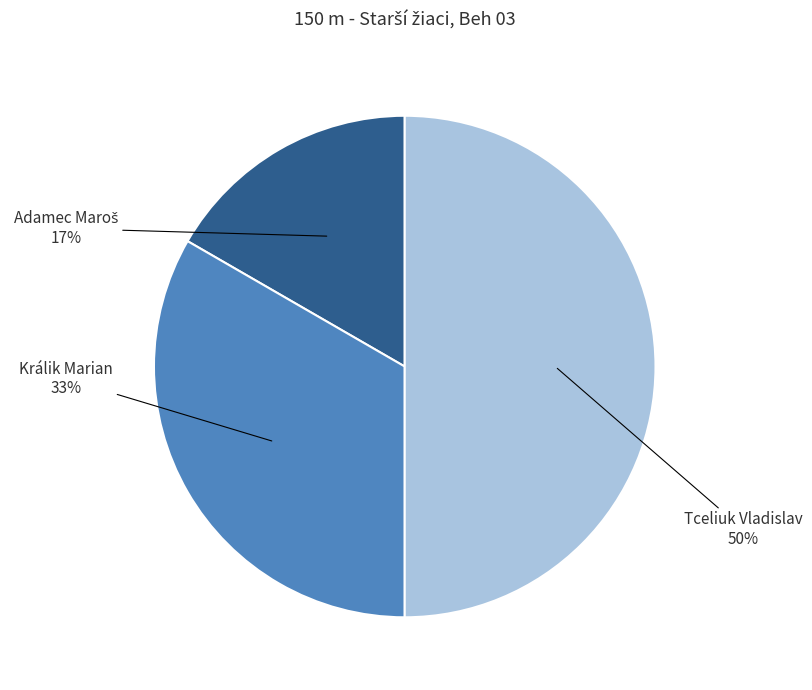

What is the ratio of the value at Tceliuk Vladislav to the value at Králik Marian?

1.5